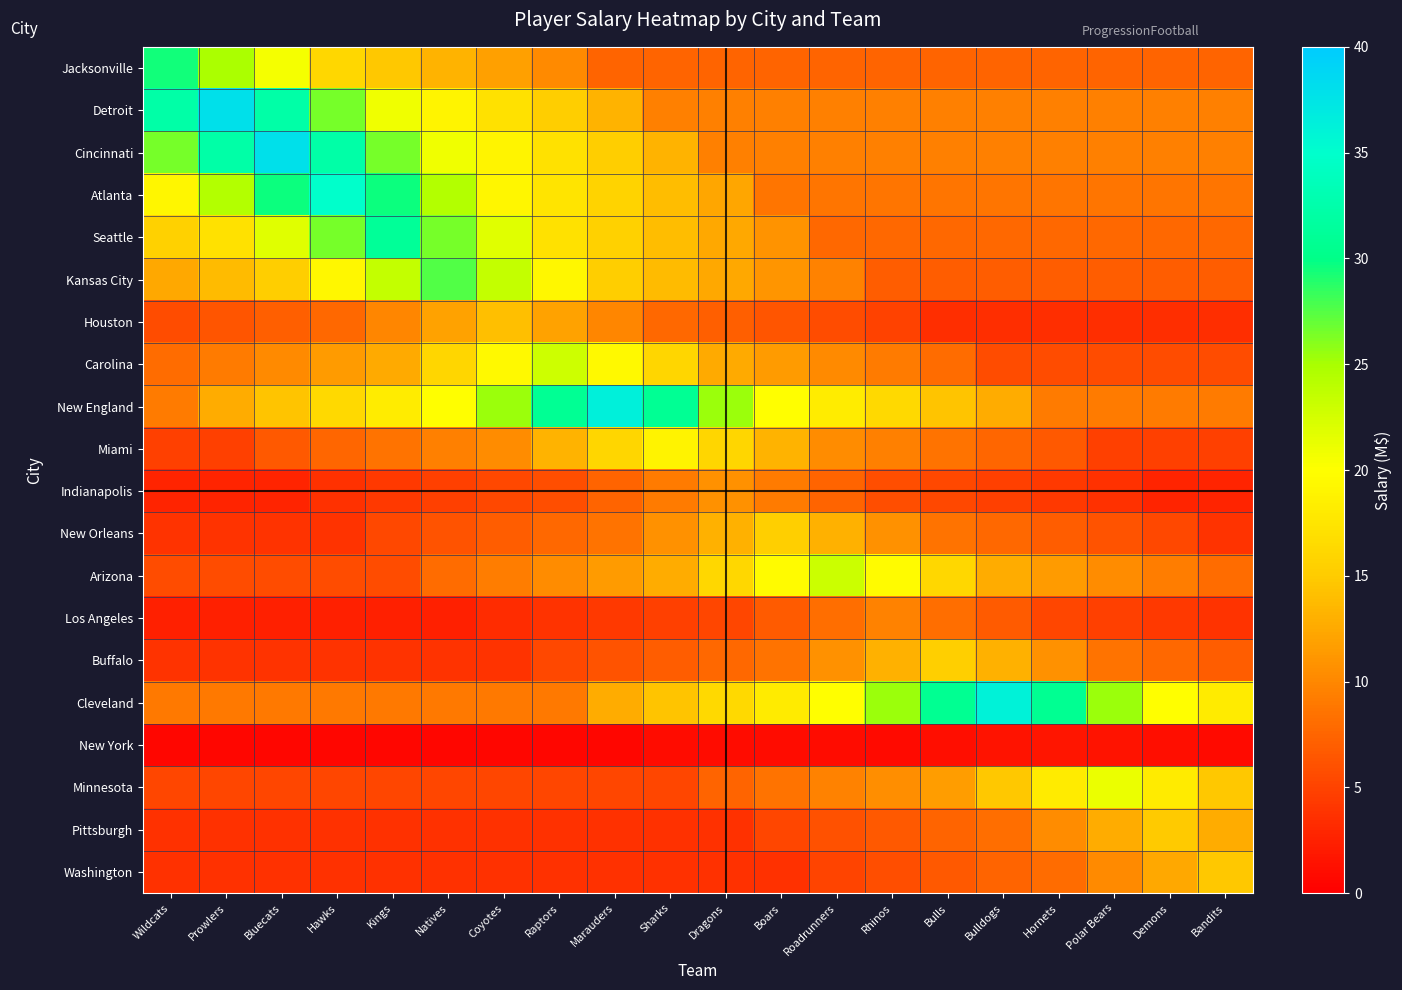

Rank the series at Raptors from lowest to highest value.

New York, Washington, Pittsburgh, Los Angeles, Minnesota, Buffalo, Indianapolis, New Orleans, Cleveland, Jacksonville, Arizona, Houston, Miami, Detroit, Cincinnati, Seattle, Atlanta, Kansas City, Carolina, New England